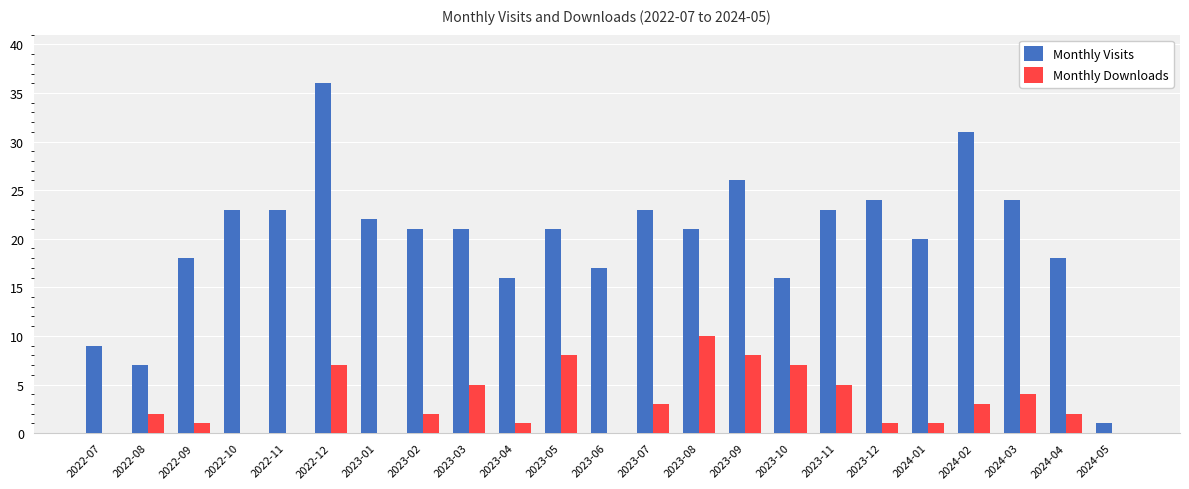

The value of Monthly Downloads at 2023-11 is 3. True or false?

False